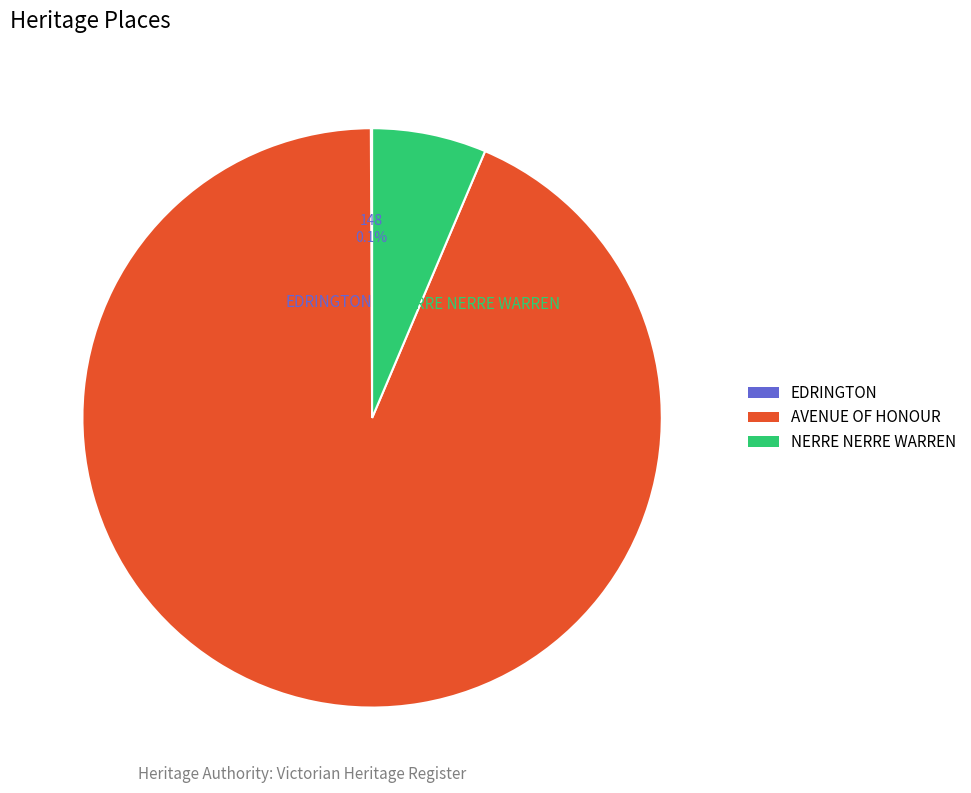

Which category has the biggest portion of the pie?

AVENUE OF HONOUR